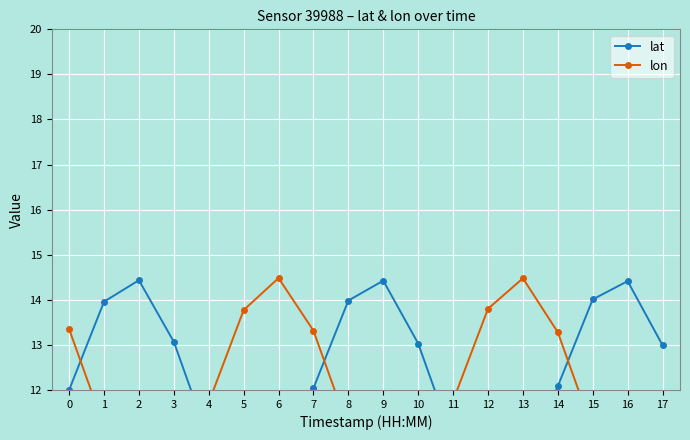

At which category is the sum across all series the highest?

14